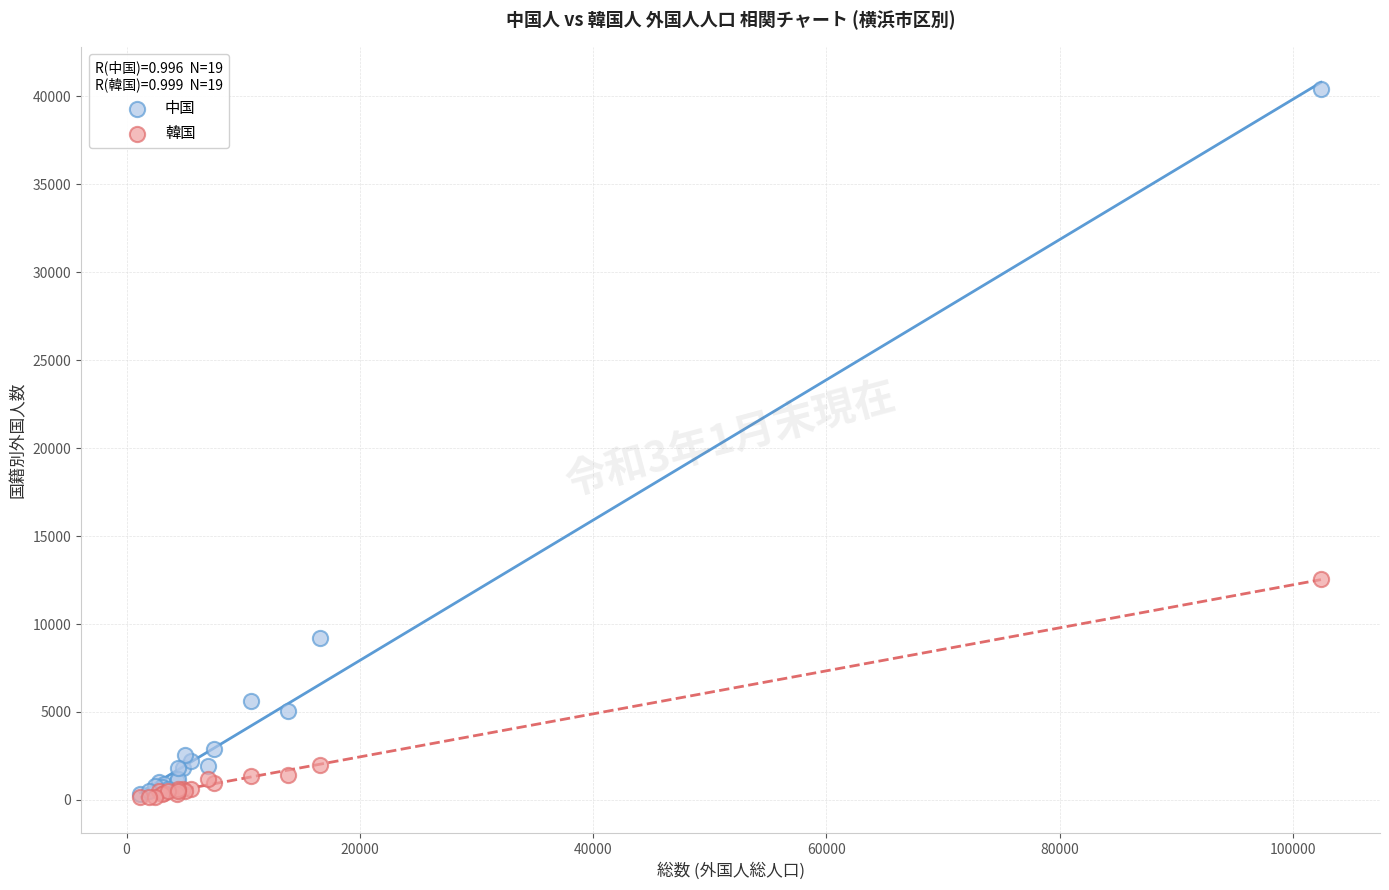

In the 中国 series, what Y value is closest to 20384?

9219